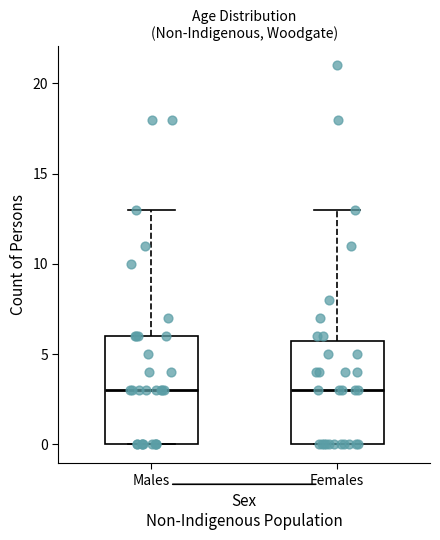

Where is the lower edge of the box for Males on the y-axis? The values are not printed on the chart, so give them approximately, as read against the axis.

0